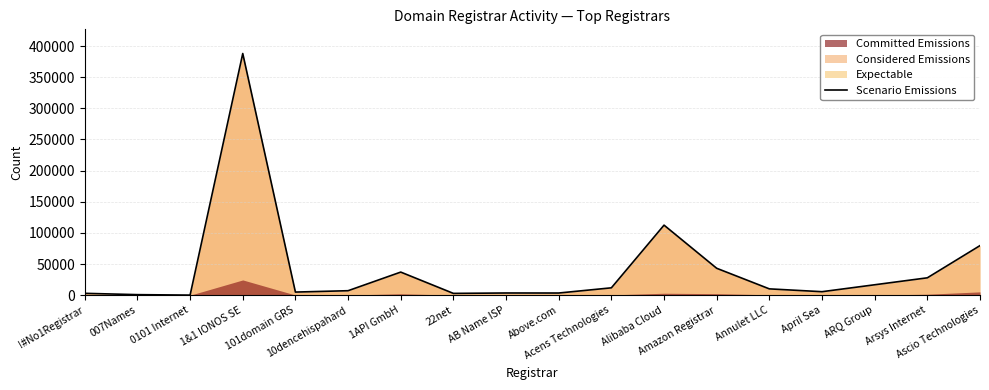

Which has a higher value, ARQ Group or Above.com?

ARQ Group